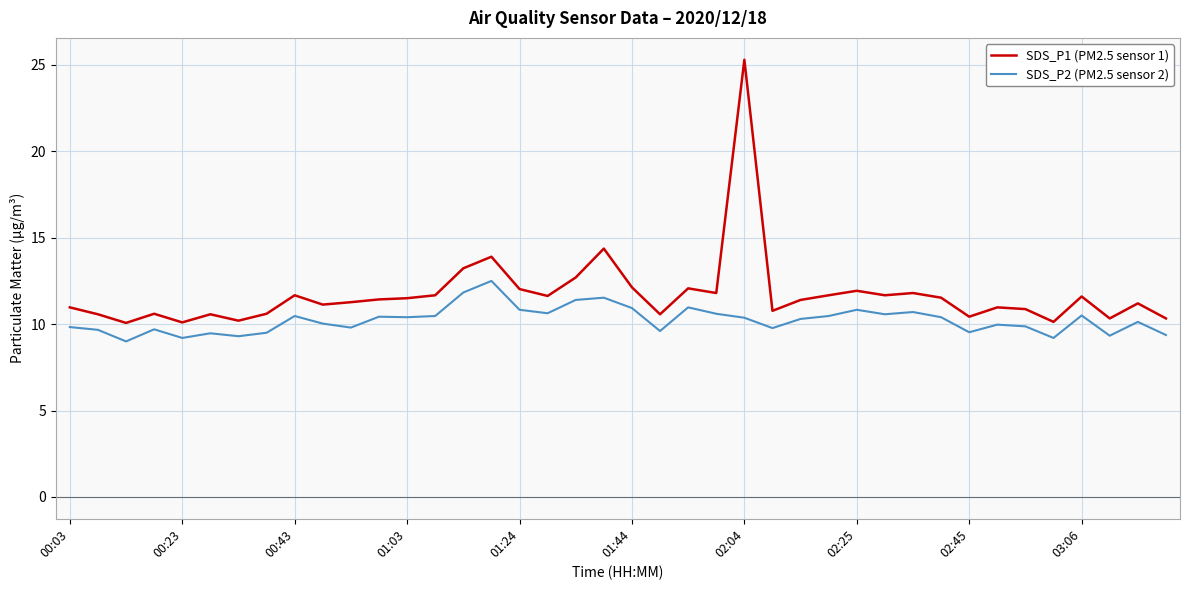

What is the minimum value shown in the chart?

9.0